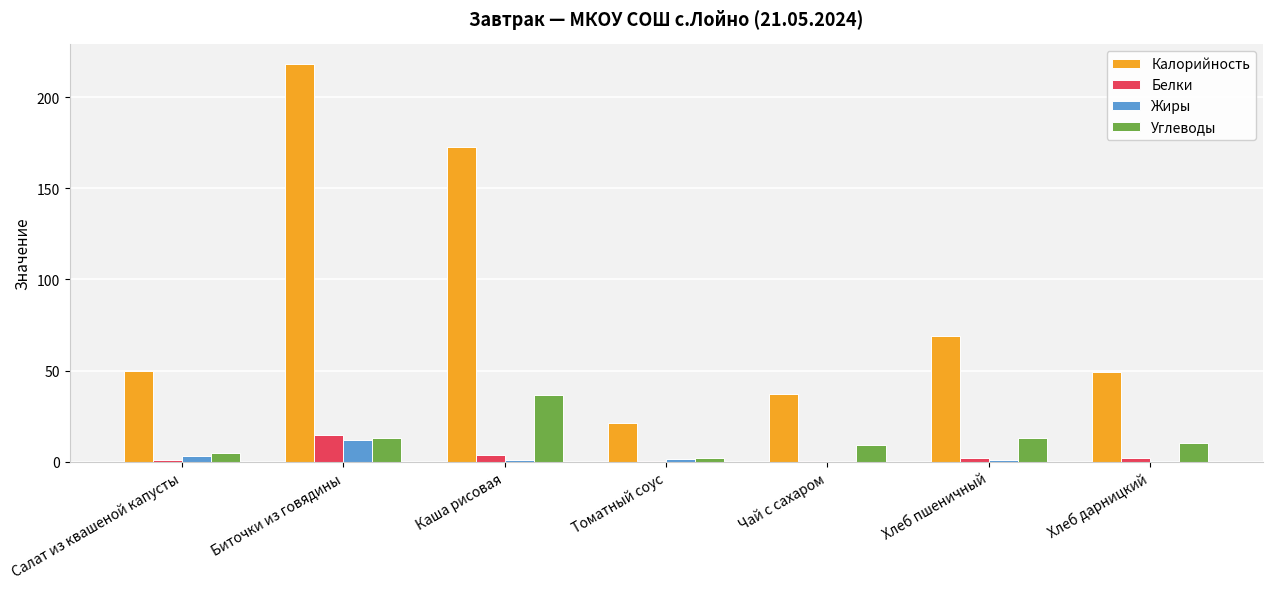

Is it true that Калорийность equals 49.5 at Салат из квашеной капусты?

True